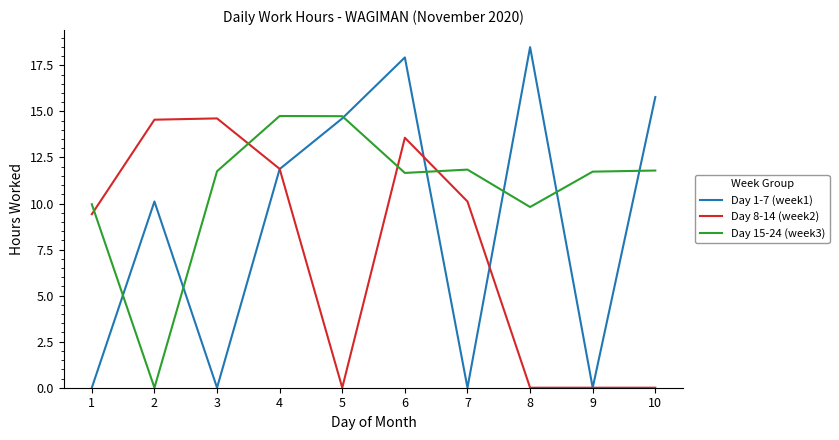

True or false: Day 8-14 (week2) has a value of 13.6 at 6.

True